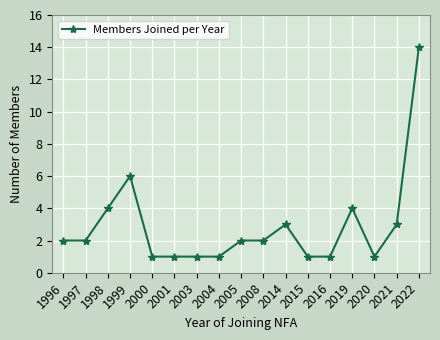

What is the sum of the values at 2015 and 2019?

5